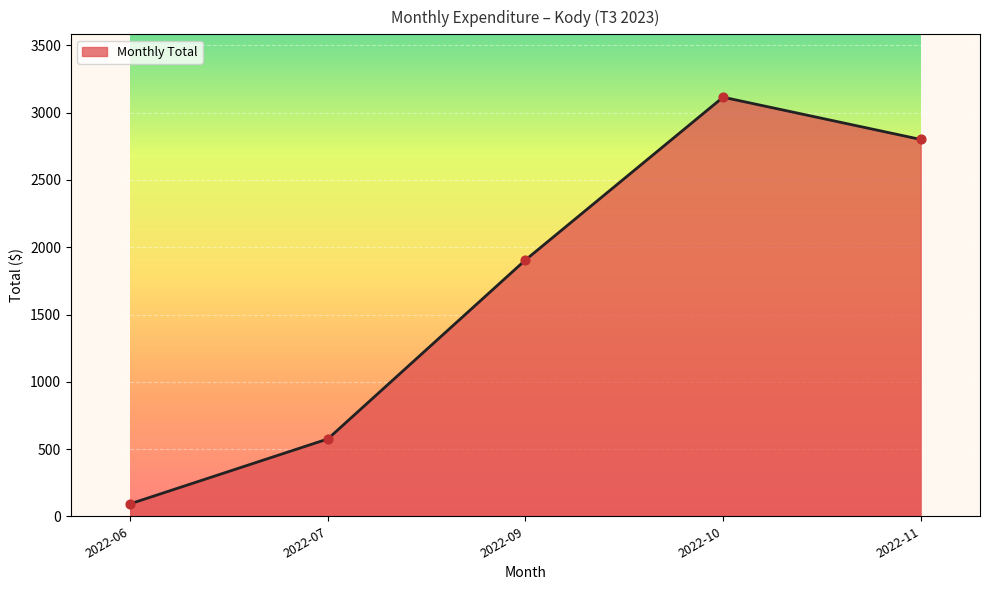

Approximately how many times larger is the value at 2022-09 compared to 2022-10?

0.6